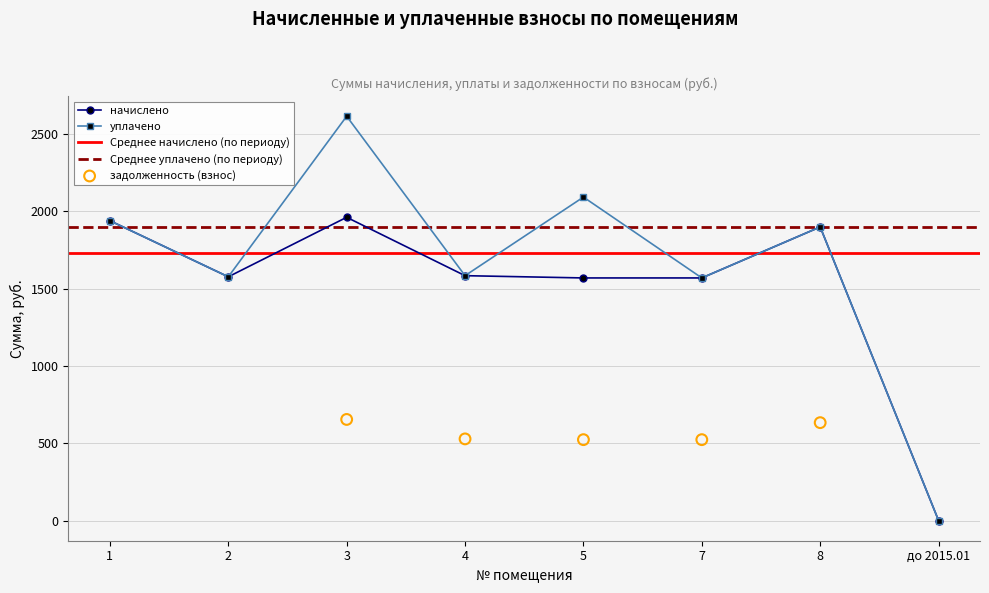

The value of начислено at 2 is 1094.0. True or false?

False